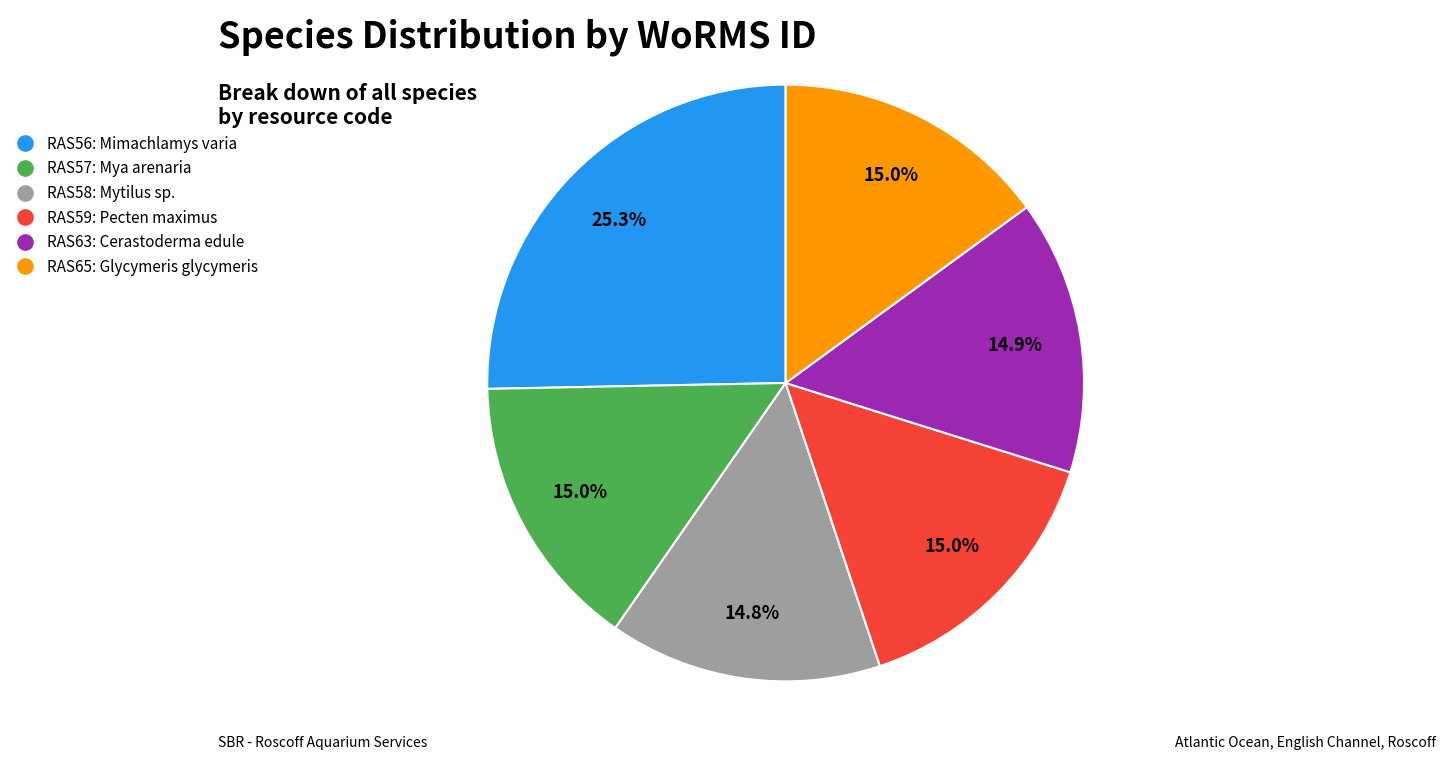

Is there a majority slice in this chart?

No